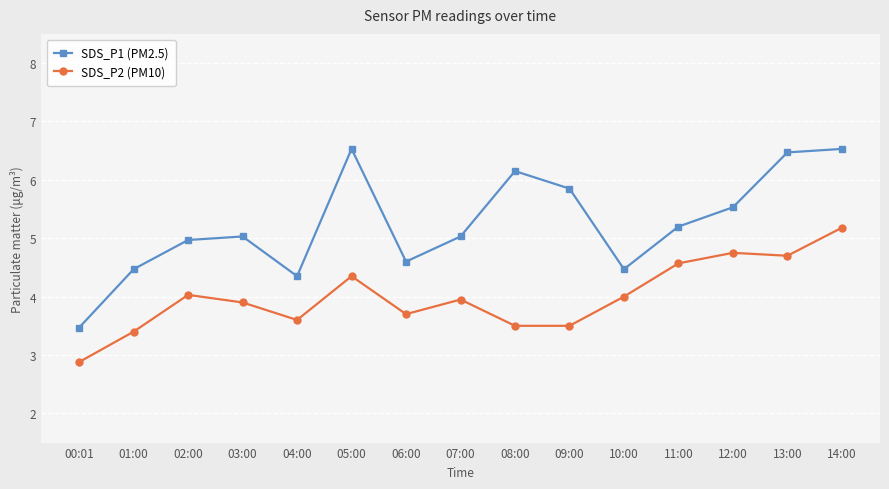

In SDS_P2 (PM10), how many points are higher than both neighbors (excluding endpoints)?

4